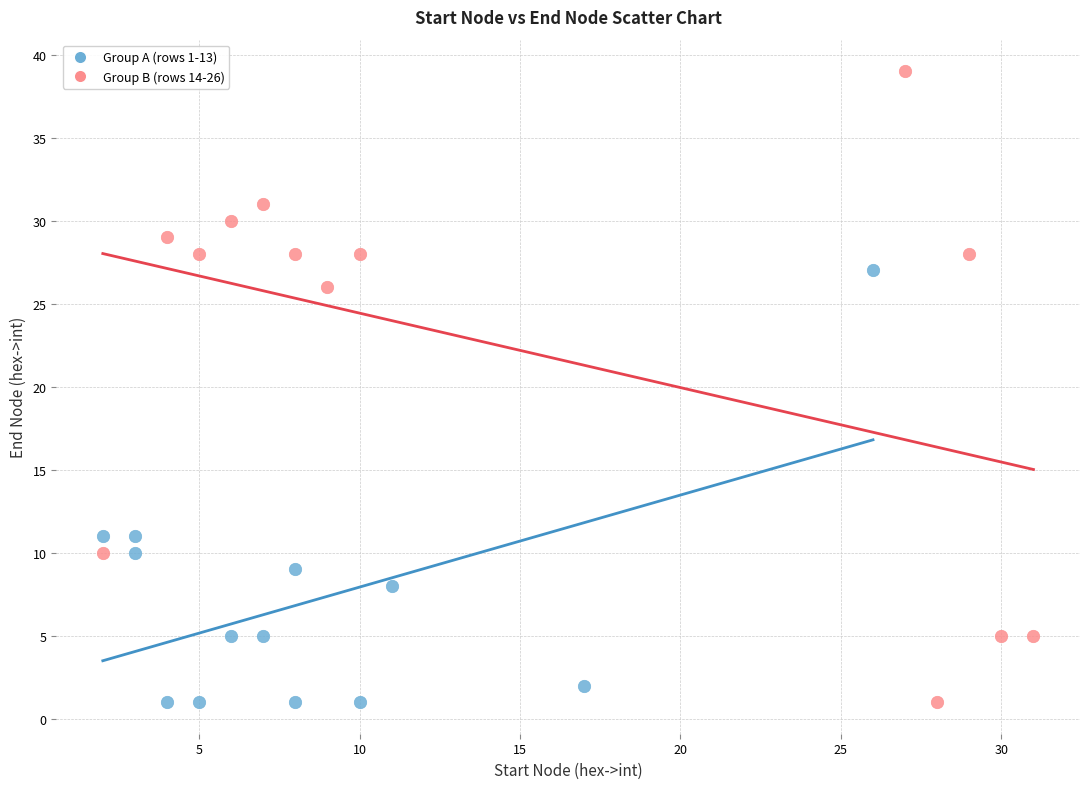

Which series reaches the maximum Y coordinate?

Group B (rows 14-26)